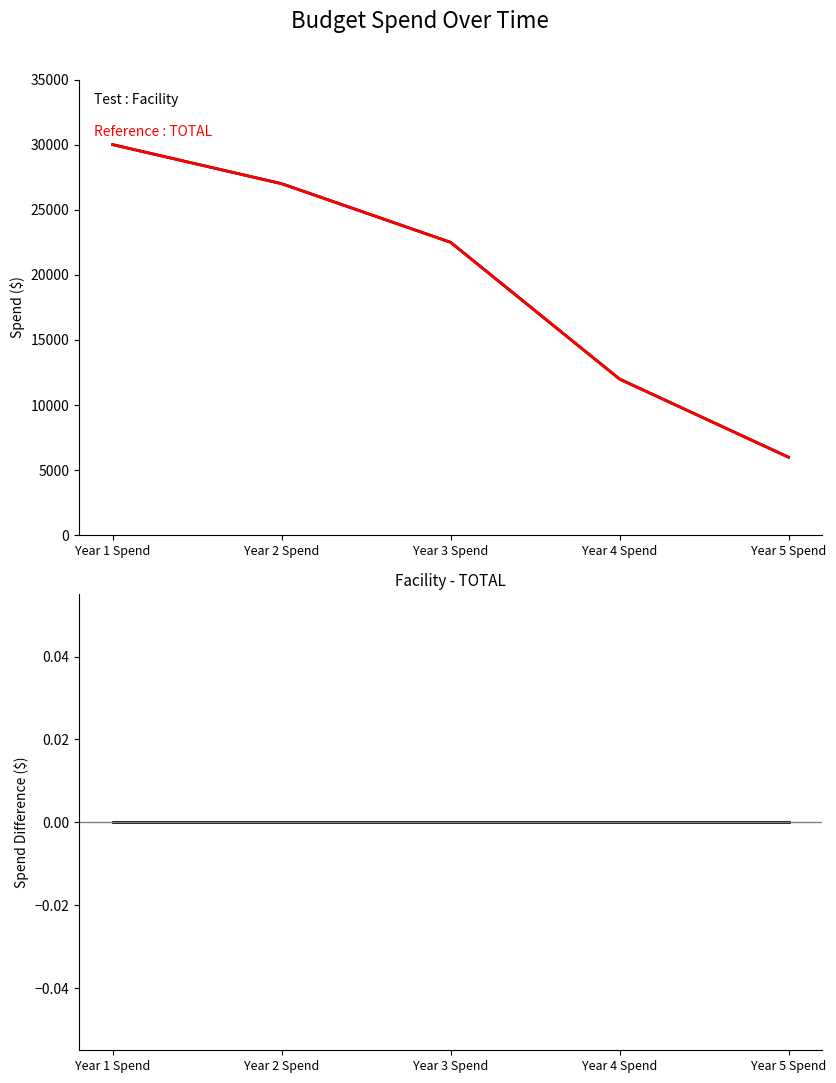

Reading right to left, extract all data points from this chart.

Facility: Year 5 Spend=6000	Year 4 Spend=12000	Year 3 Spend=22500	Year 2 Spend=27000	Year 1 Spend=30000
TOTAL: Year 5 Spend=6000	Year 4 Spend=12000	Year 3 Spend=22500	Year 2 Spend=27000	Year 1 Spend=30000
Facility - TOTAL: Year 5 Spend=0	Year 4 Spend=0	Year 3 Spend=0	Year 2 Spend=0	Year 1 Spend=0